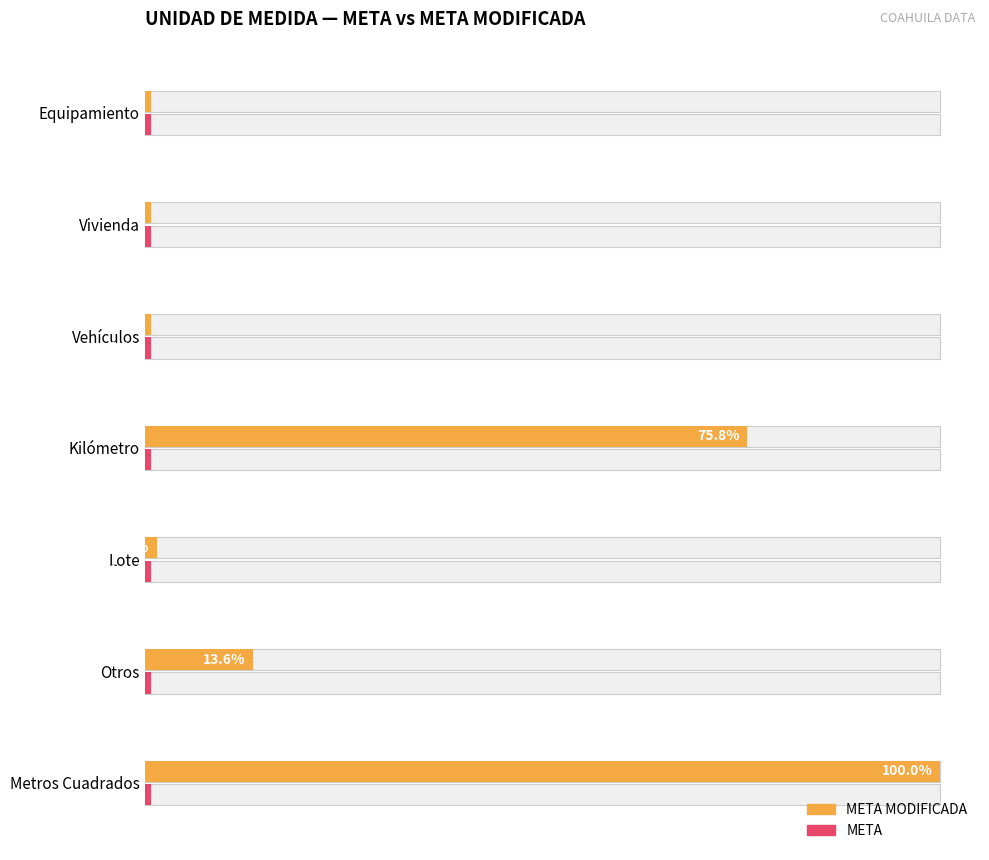

Reading right to left, transcribe all the data shown in this chart.

META MODIFICADA: 0.8	0.8	0.8	75.8	1.5	13.6	100.0
META: 0.4	0.4	0.4	0.4	0.4	0.4	0.4